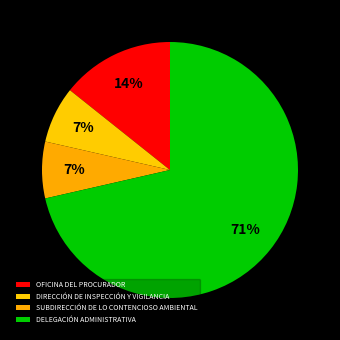

Count the number of slices in the pie.

4